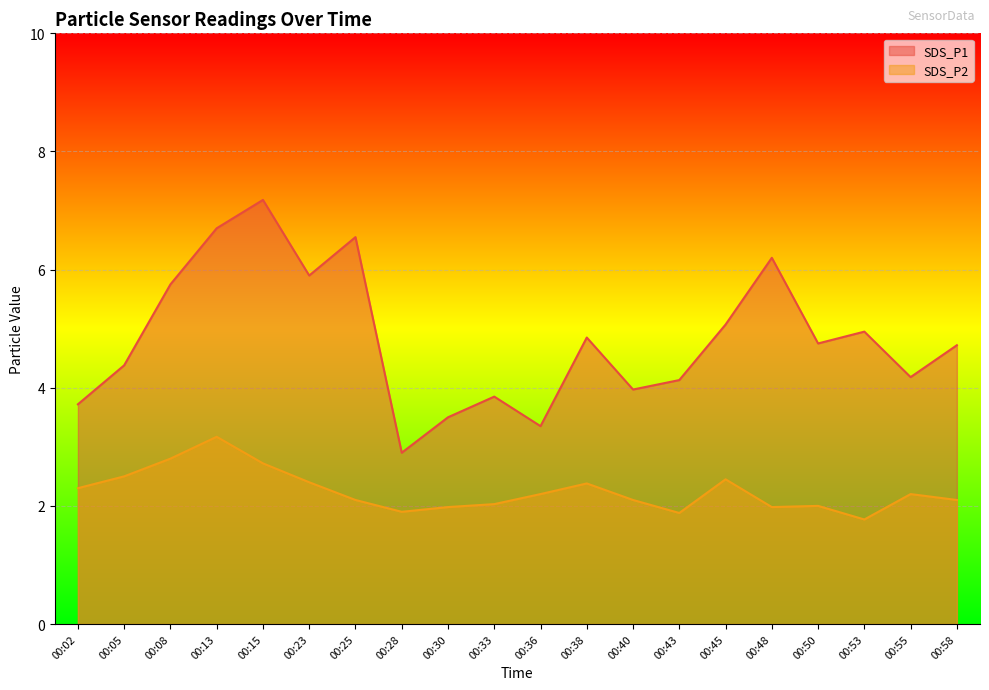

What is the difference between the SDS_P1 values at 00:30 and 00:36?

0.1